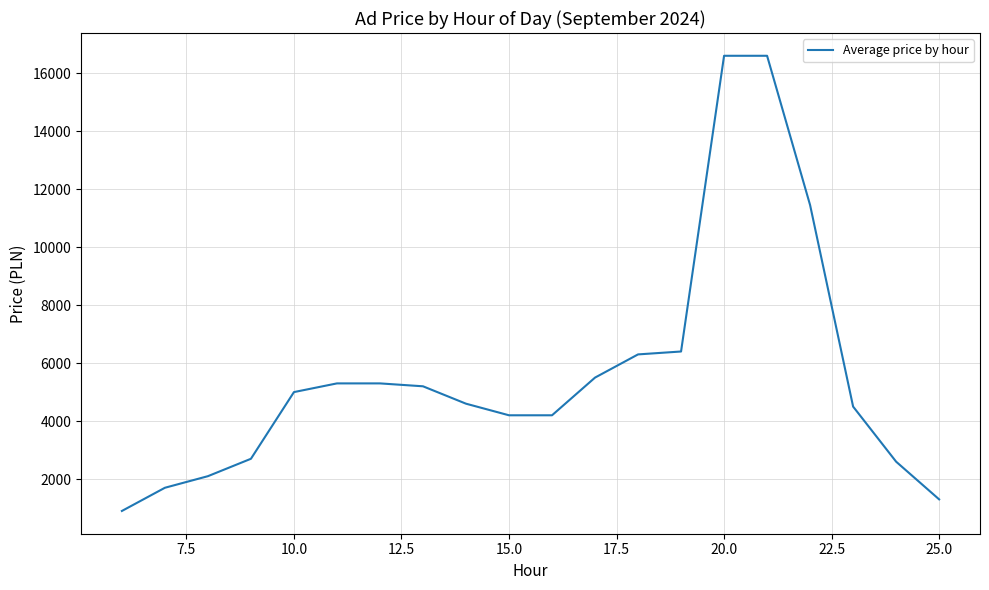

What is the minimum value shown in the chart?

900